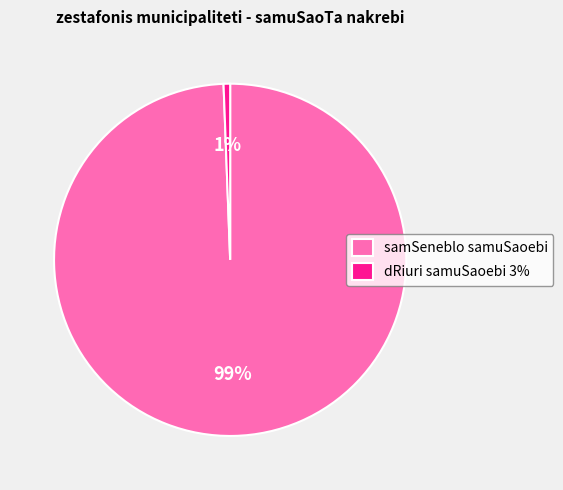

To the nearest percent, what is the combined percentage of samSeneblo samuSaoebi and dRiuri samuSaoebi 3%?

100%